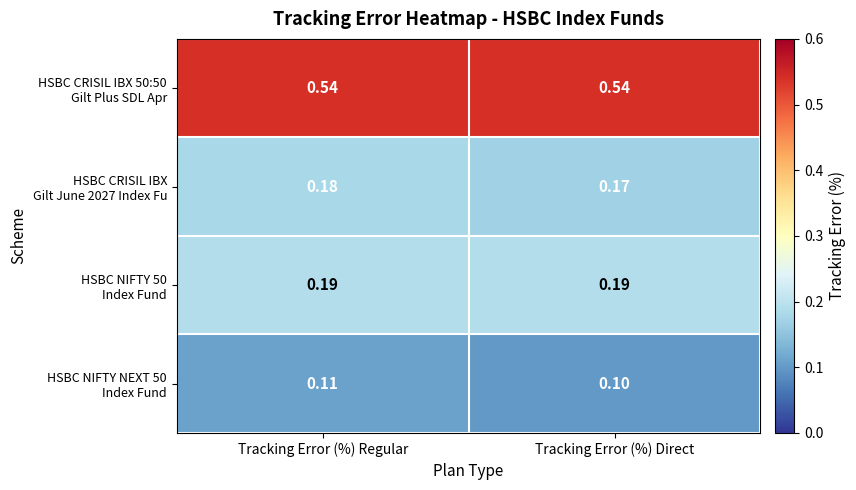

At which category is the sum across all series the highest?

Tracking Error (%) Regular